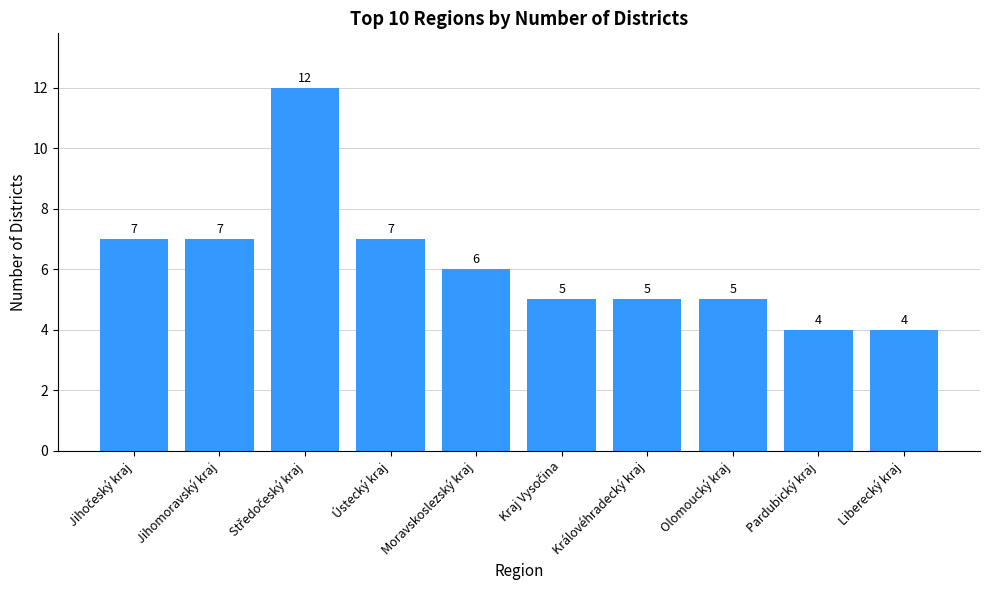

What is the ratio of the value at Jihomoravský kraj to the value at Moravskoslezský kraj?

1.2